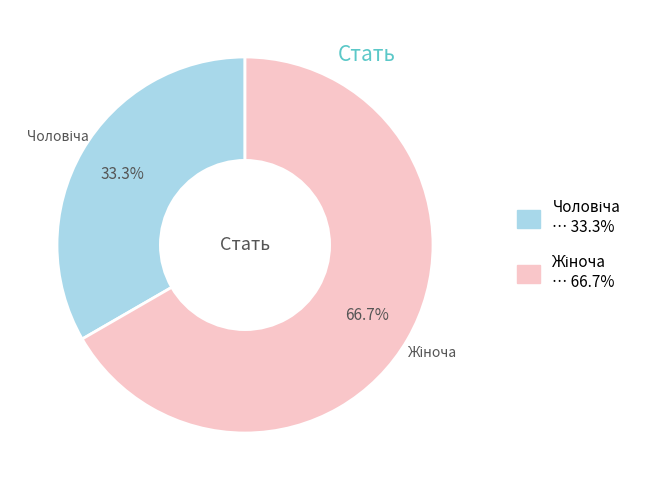

Does any single category account for the majority?

Yes